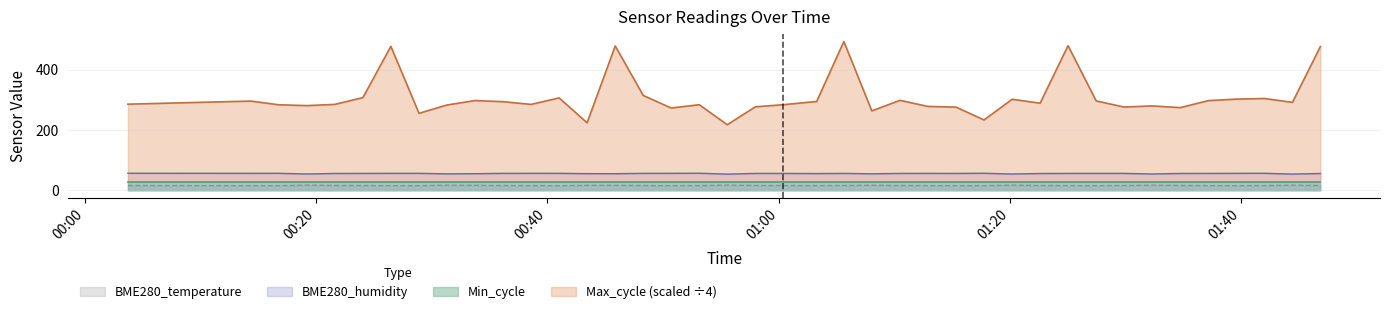

True or false: BME280_humidity and BME280_temperature cross at least once.

False